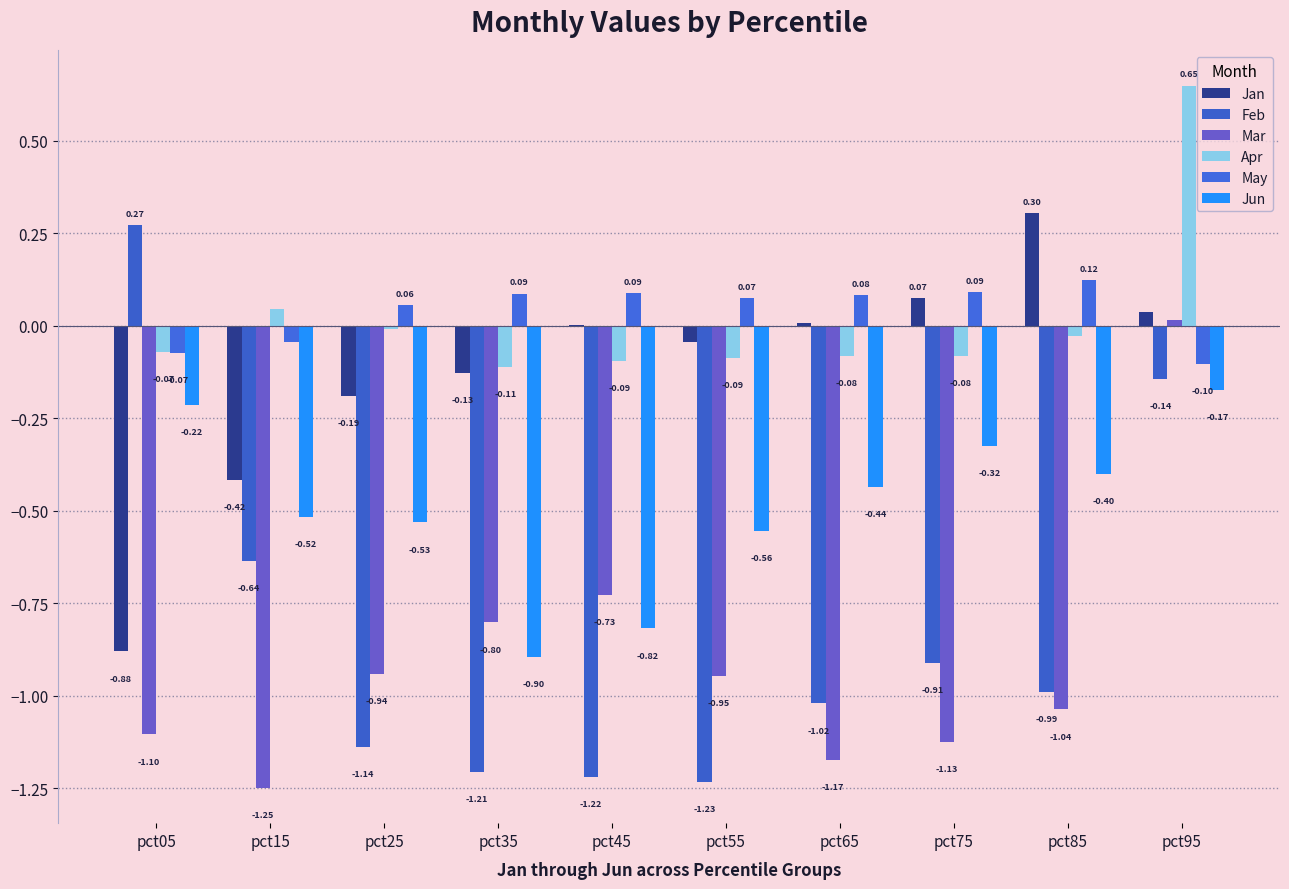

List the labels in order of Mar value, smallest first.

pct15, pct65, pct75, pct05, pct85, pct55, pct25, pct35, pct45, pct95